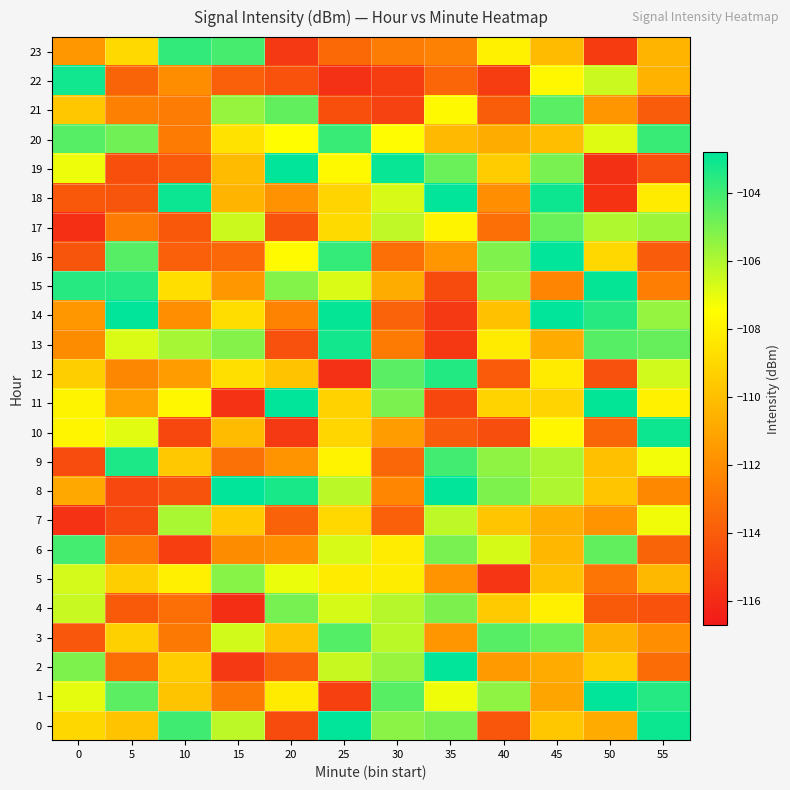

Which label corresponds to the smallest value in the chart?

15